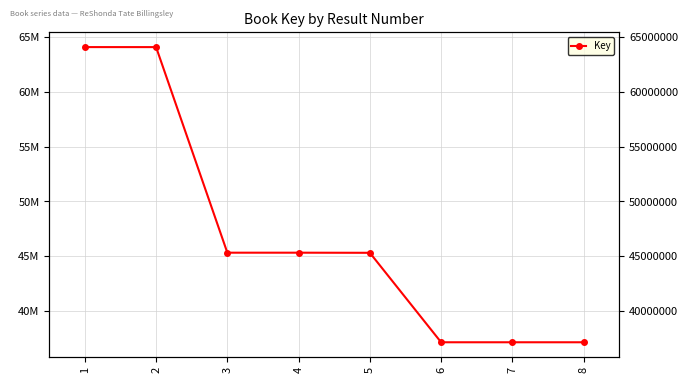

How many lines are shown in the chart?

1